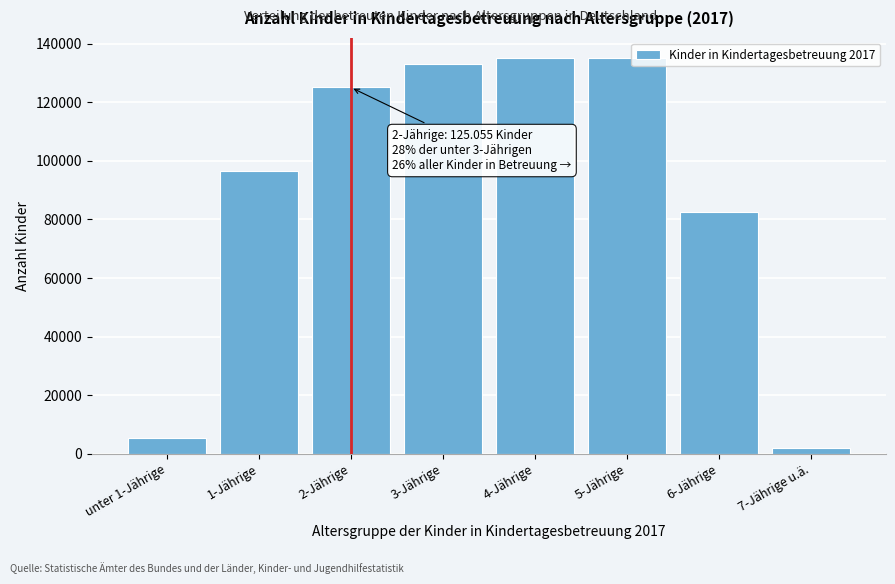

What is the value of the 4th bar from the left?

132916